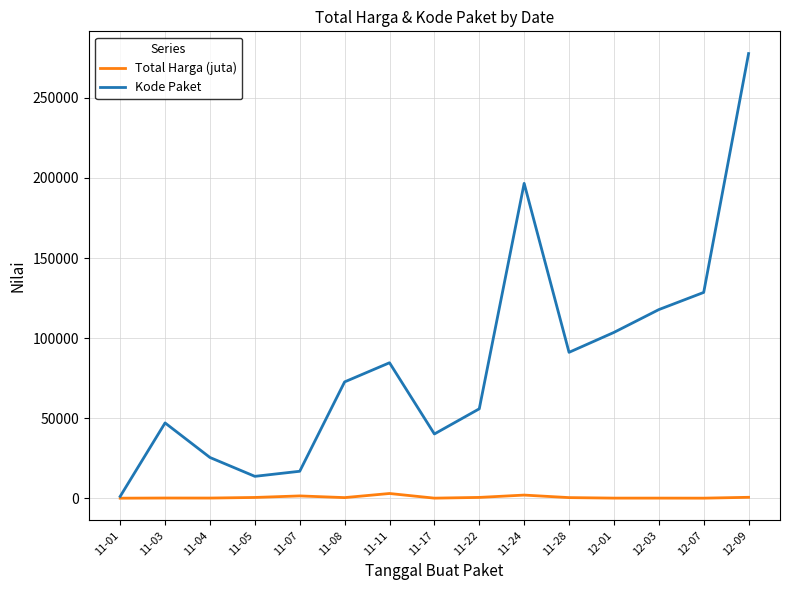

List the series in order of their overall mean, highest first.

Kode Paket, Total Harga (juta)